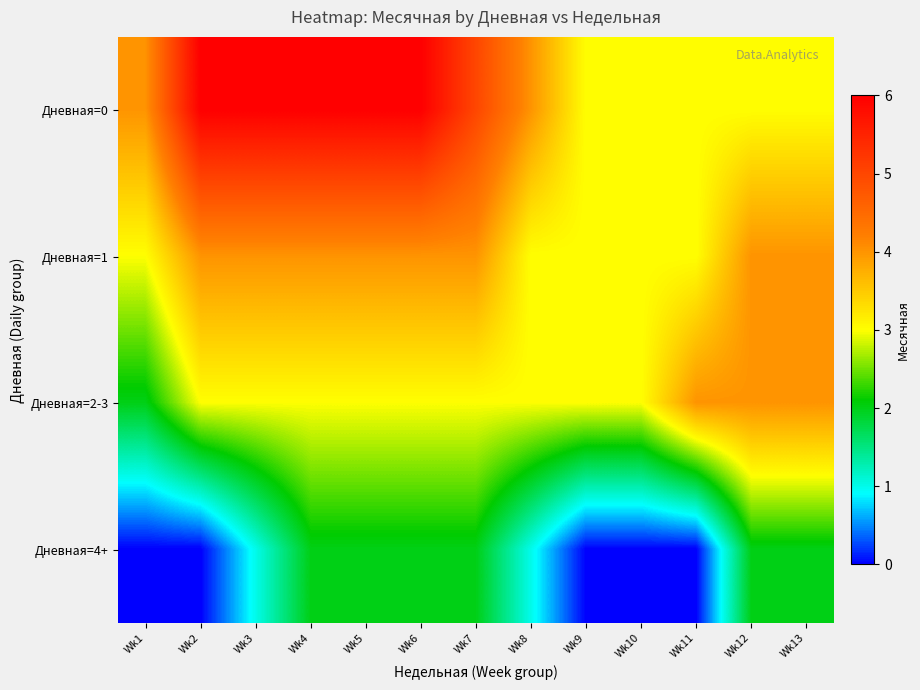

What is the spread (max minus min) of values at Wk6?

4